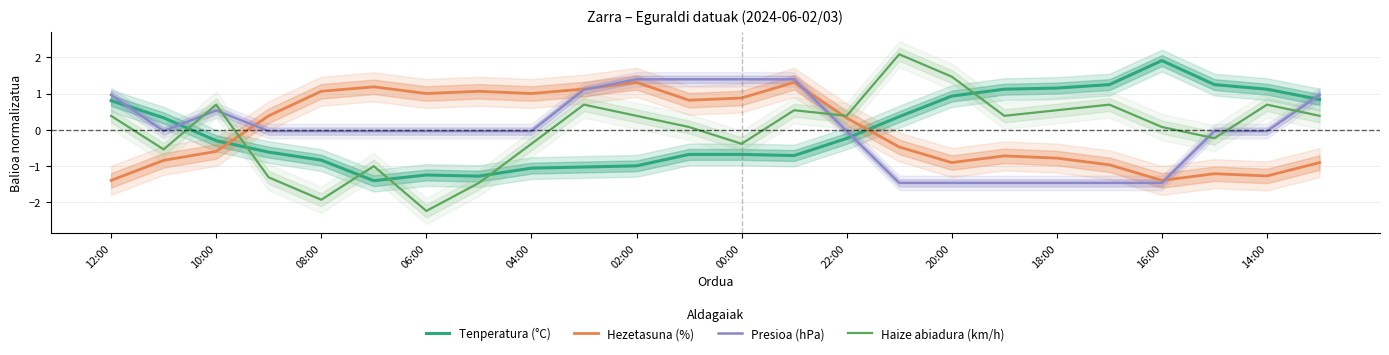

What value does the Hezetasuna (%) series have at 14:00?

-1.3